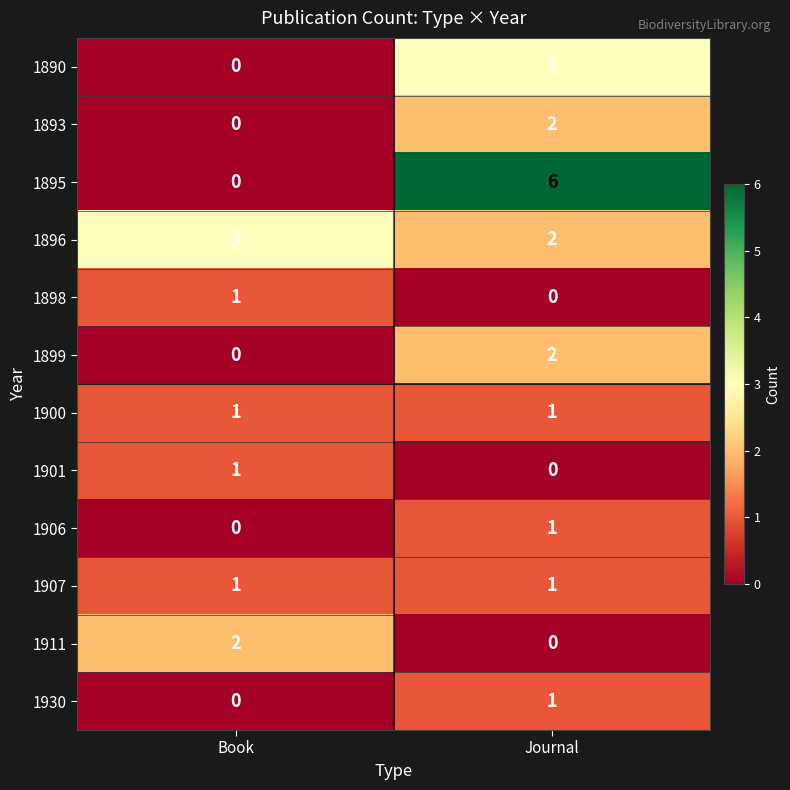

What is the spread (max minus min) of values at Journal?

6